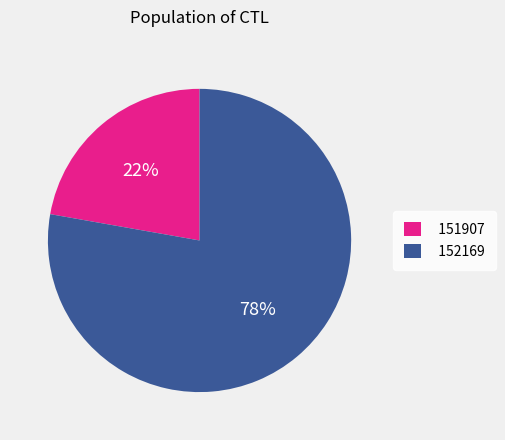

Count the number of slices in the pie.

2